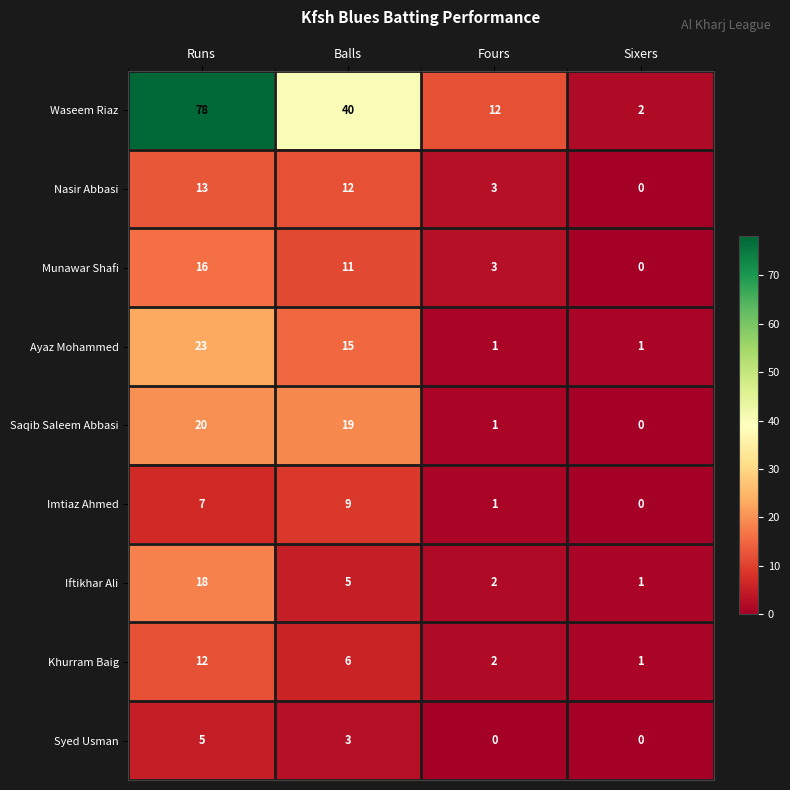

How many Munawar Shafi values are between 3 and 16?

3